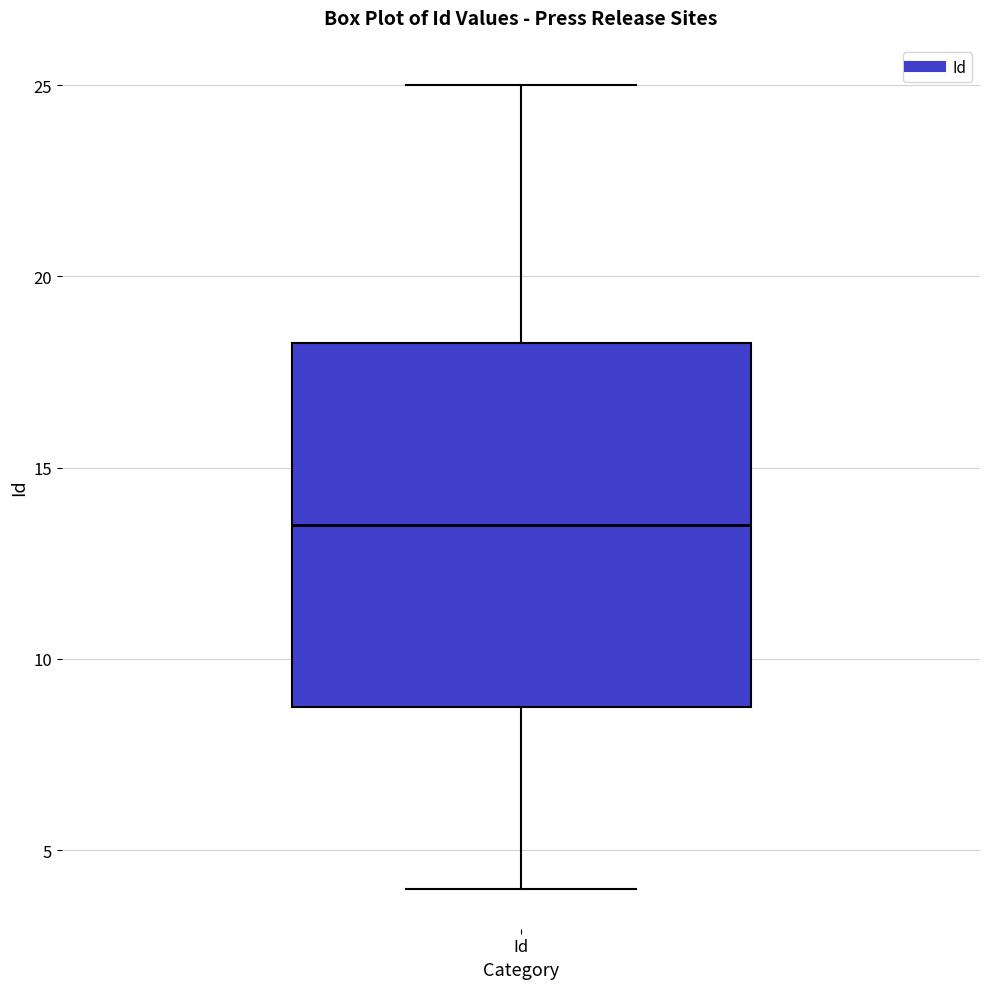

Read this box plot against the y-axis: the position of the median line, the range covered by the box, and the ends of both whiskers. The values are not printed on the chart, so give them approximately, as read against the axis.

median 13.5, box 9.0 to 18.5, whiskers 4.0 to 25.0